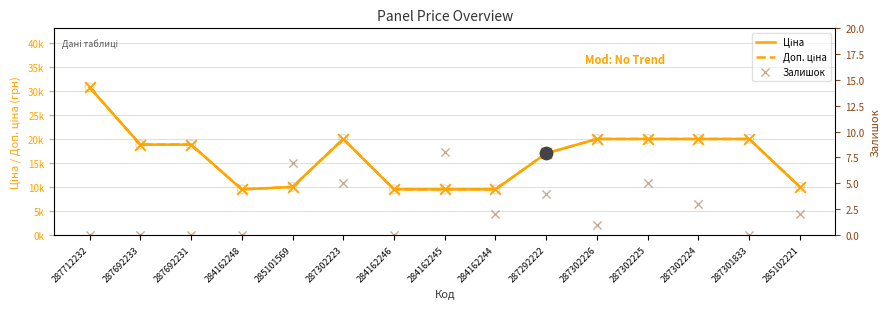

Which series contains the lowest Y value?

Залишок